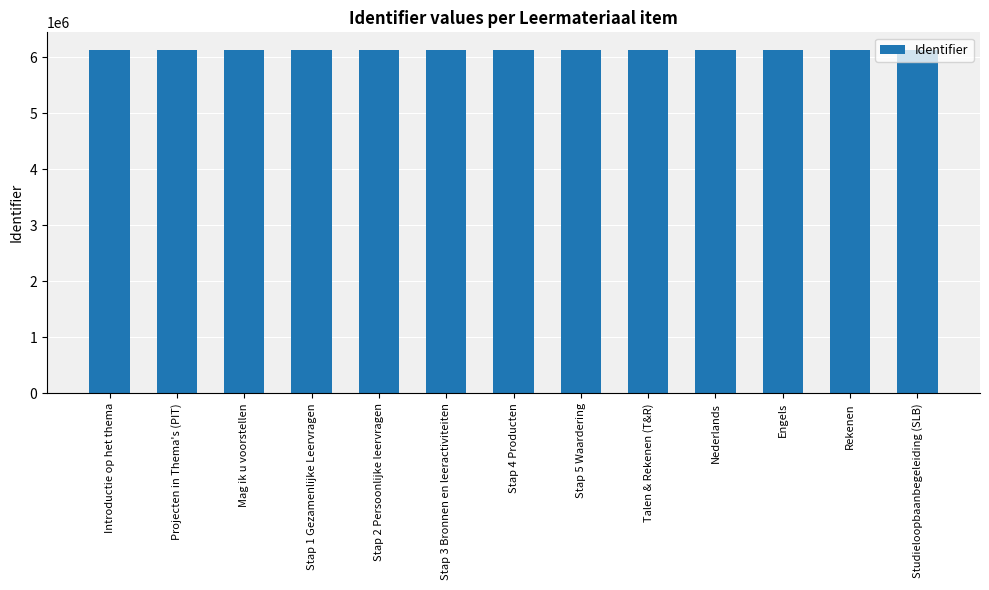

What is the difference between the values at Stap 1 Gezamenlijke Leervragen and Studieloopbaanbegeleiding (SLB)?

19